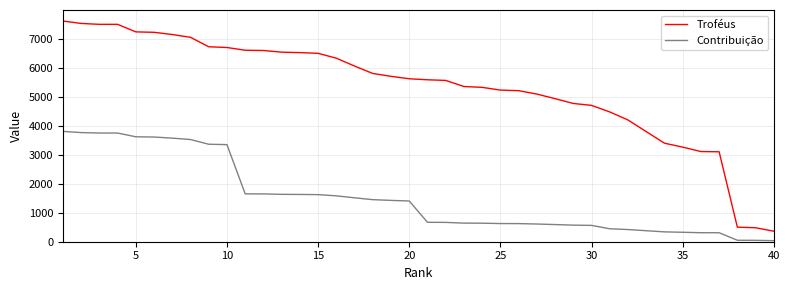

True or false: Contribuição and Troféus intersect in this chart.

False